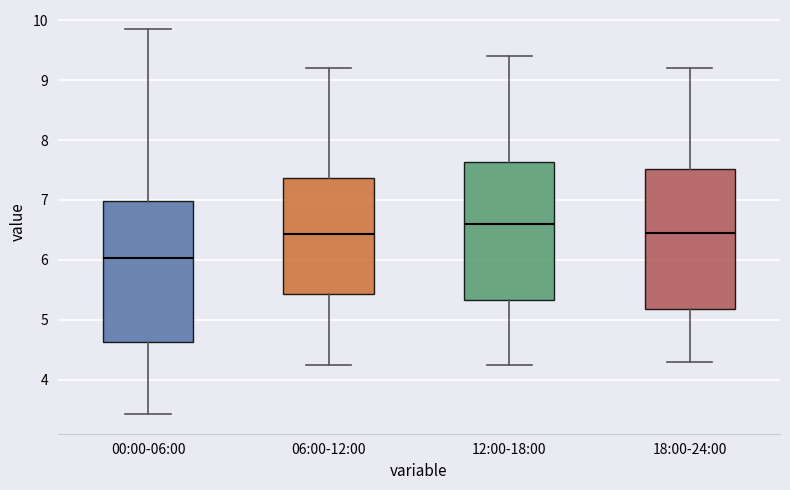

Where does the upper whisker of the box for 06:00-12:00 end on the y-axis? The values are not printed on the chart, so give them approximately, as read against the axis.

9.2